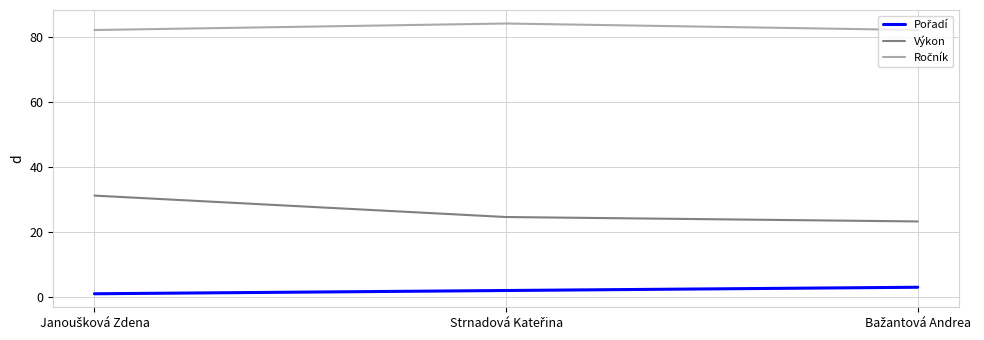

What is the greatest value displayed?

84.0